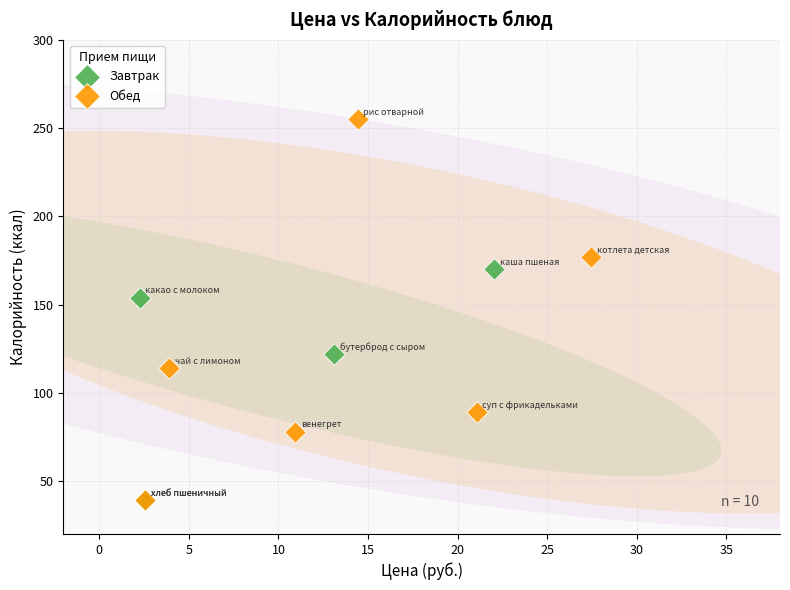

Which series has the widest spread of Y values?

Обед